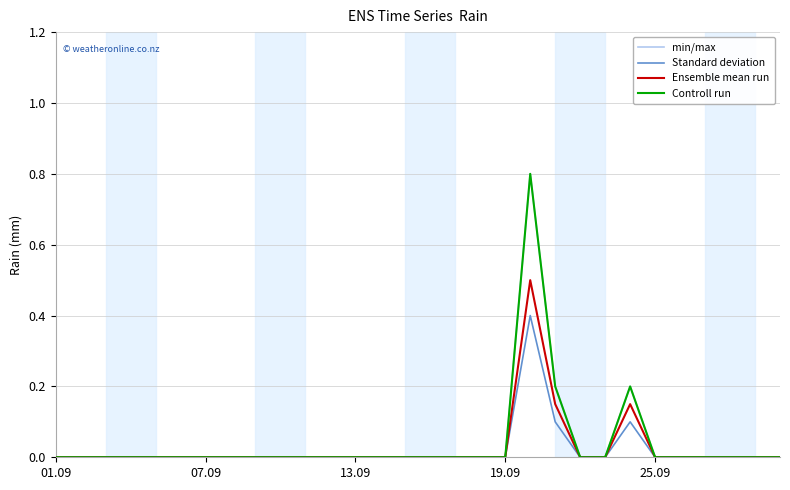

What is the maximum value shown in the chart?

0.8